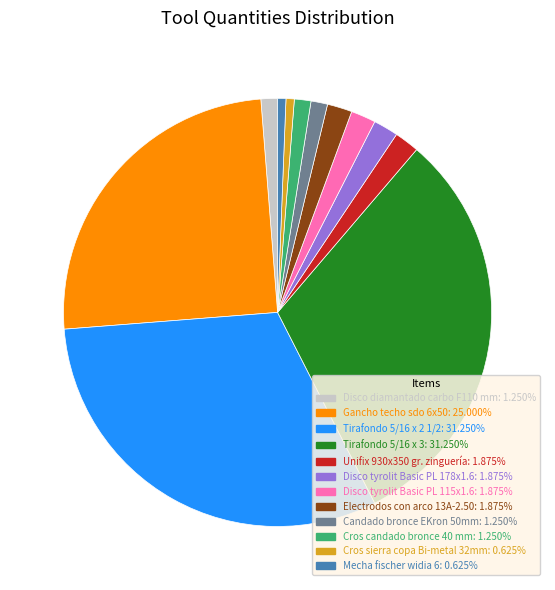

How many slices are in this pie chart?

12